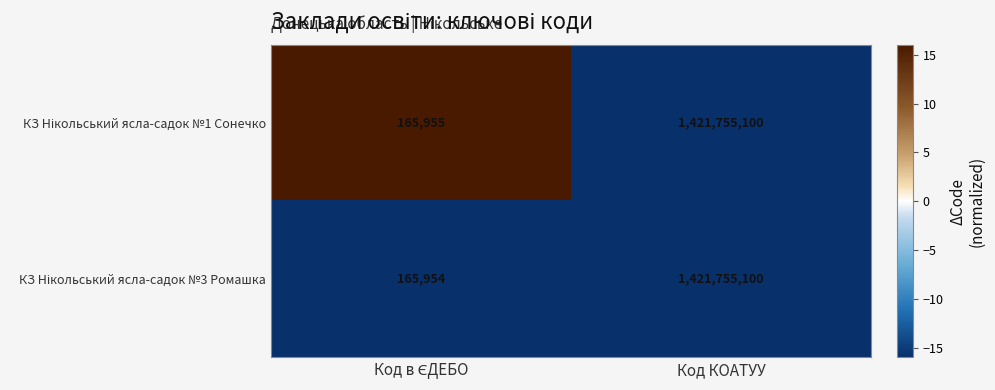

What is the smallest value displayed?

165954